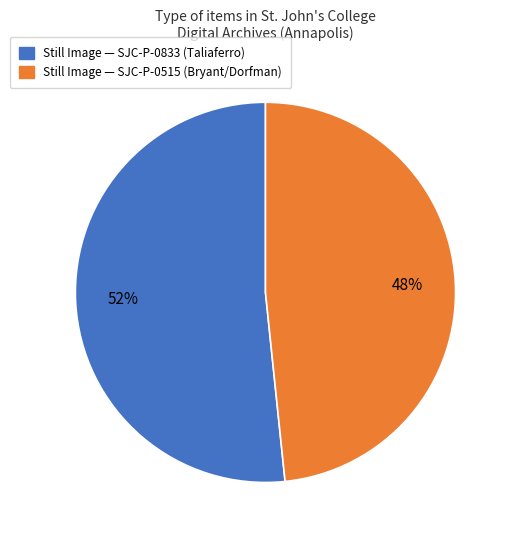

Does any single category account for the majority?

Yes